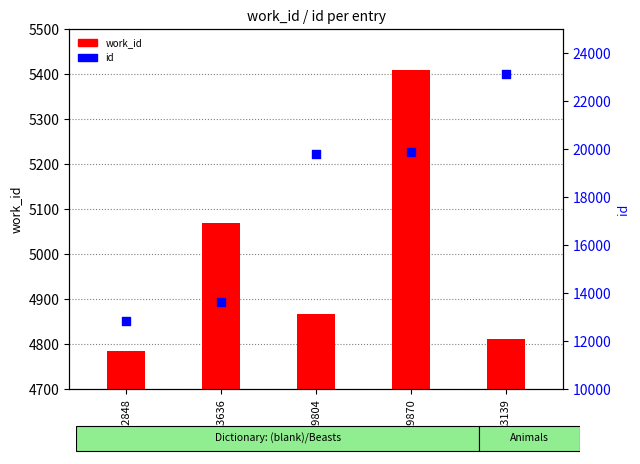

Which series reaches the minimum Y coordinate?

work_id